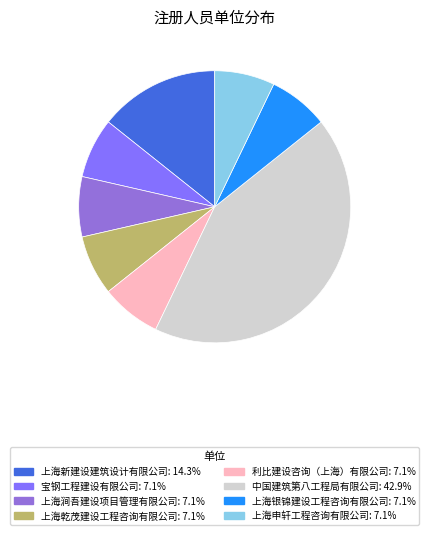

How many slices are in this pie chart?

8